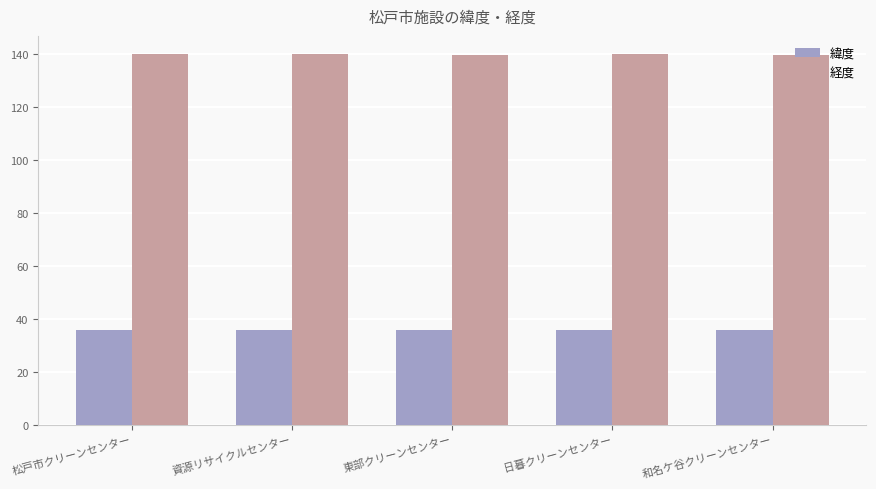

What is the lowest value of the 緯度 series?

35.8